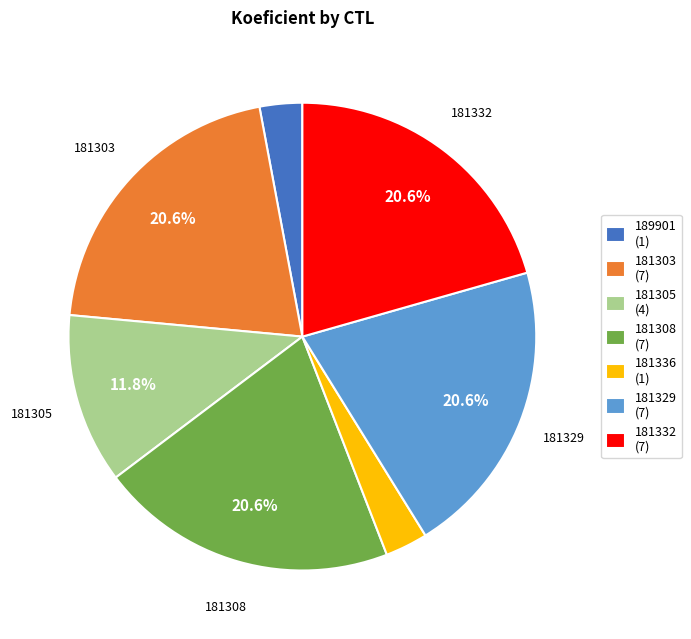

What percentage is the 181308 slice, to the nearest percent?

21%